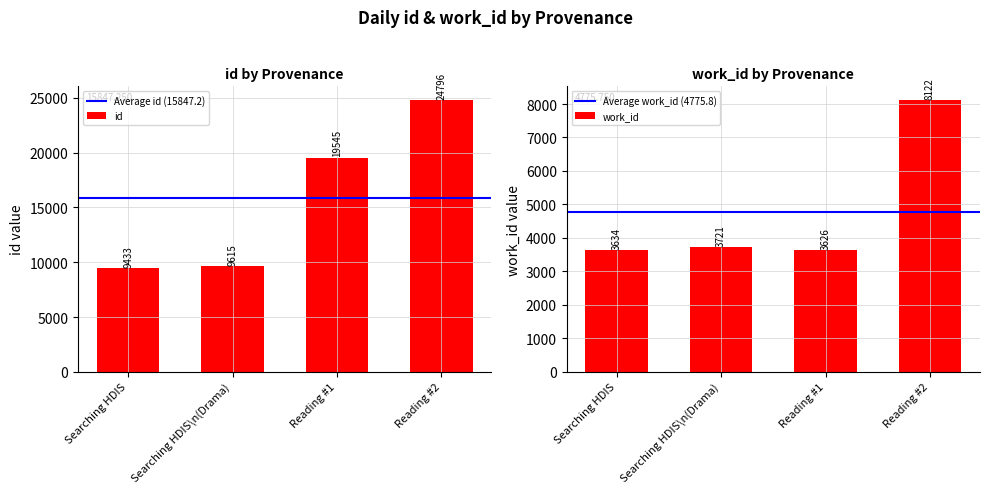

At which label does id reach its peak?

Reading #2